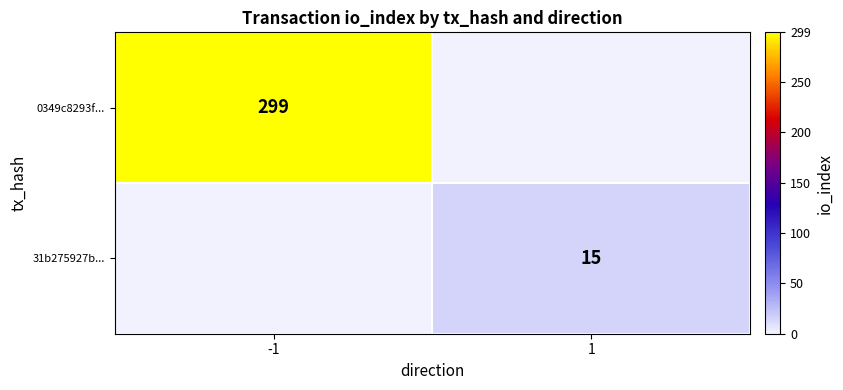

Is it true that 0349c8293f... equals 299 at -1?

True